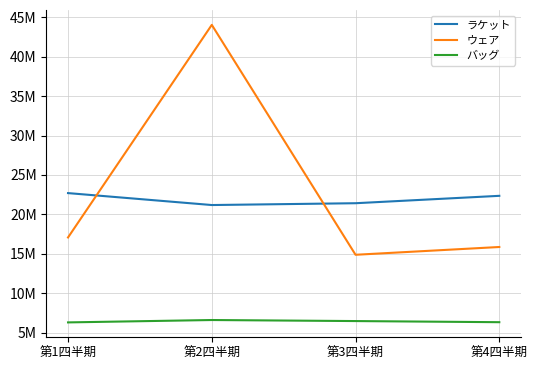

What is the value of the ウェア point at the 3rd from the left?

14869800